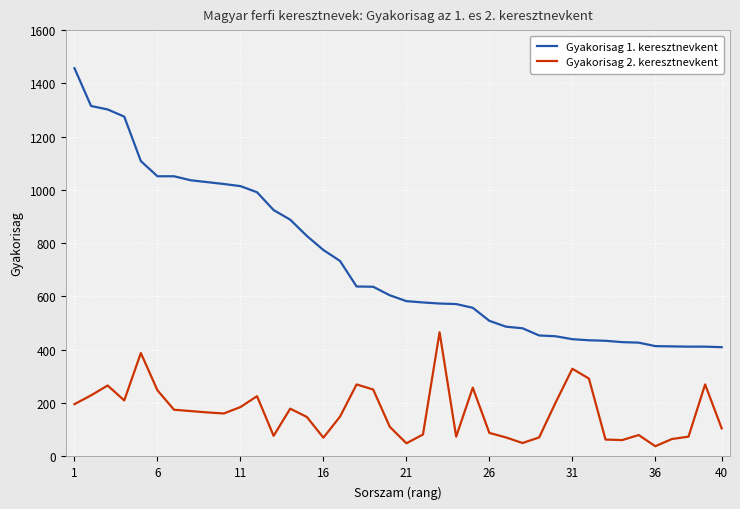

Which series has the largest range (max minus min)?

Gyakorisag 1. keresztnevkent